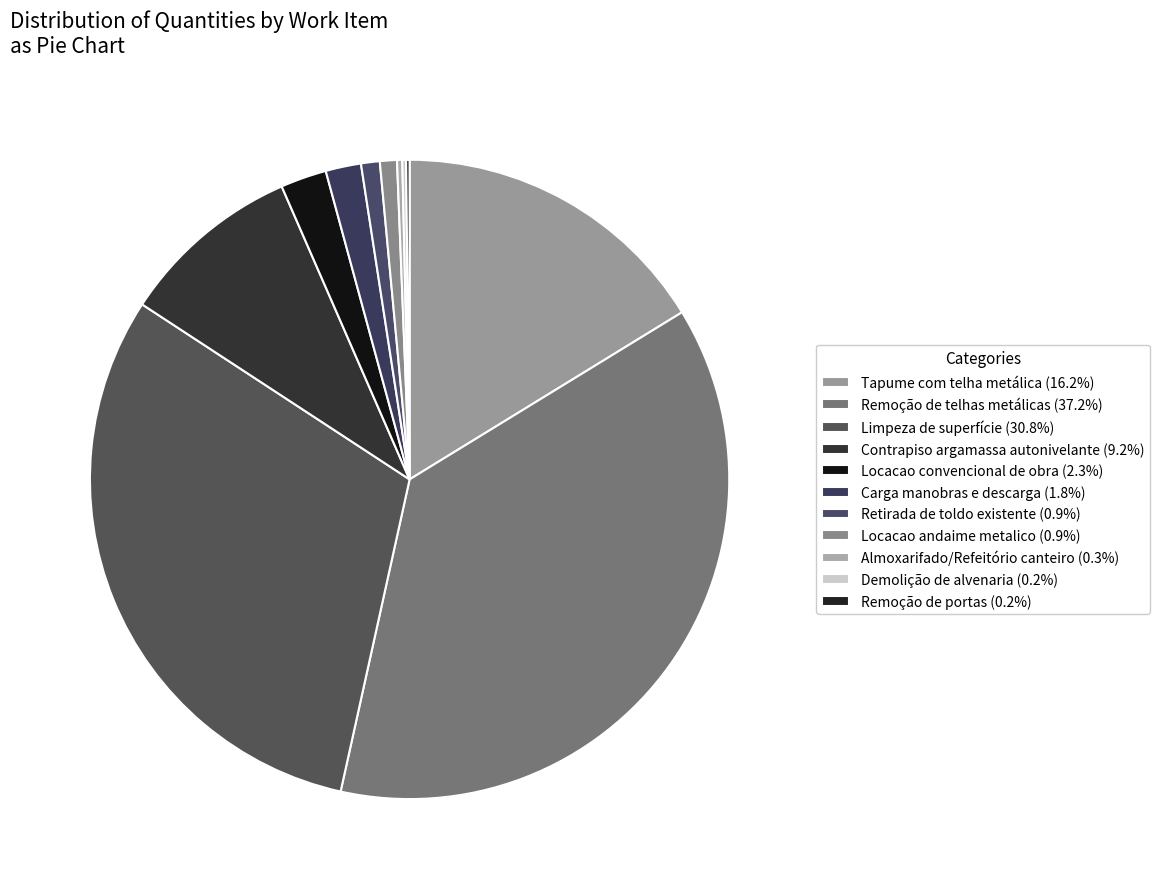

Does Locacao convencional de obra represent more than half of the total?

No